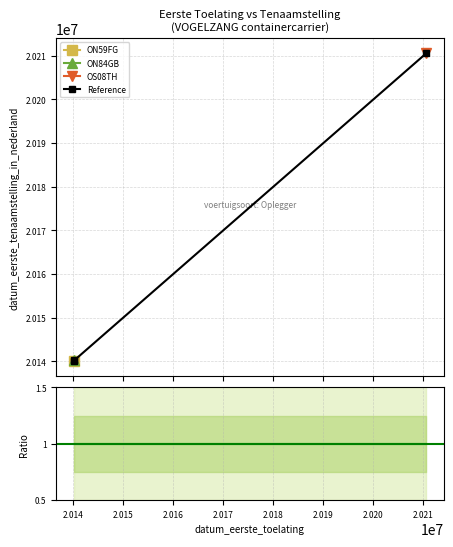

What is the minimum value for Reference?

20140113